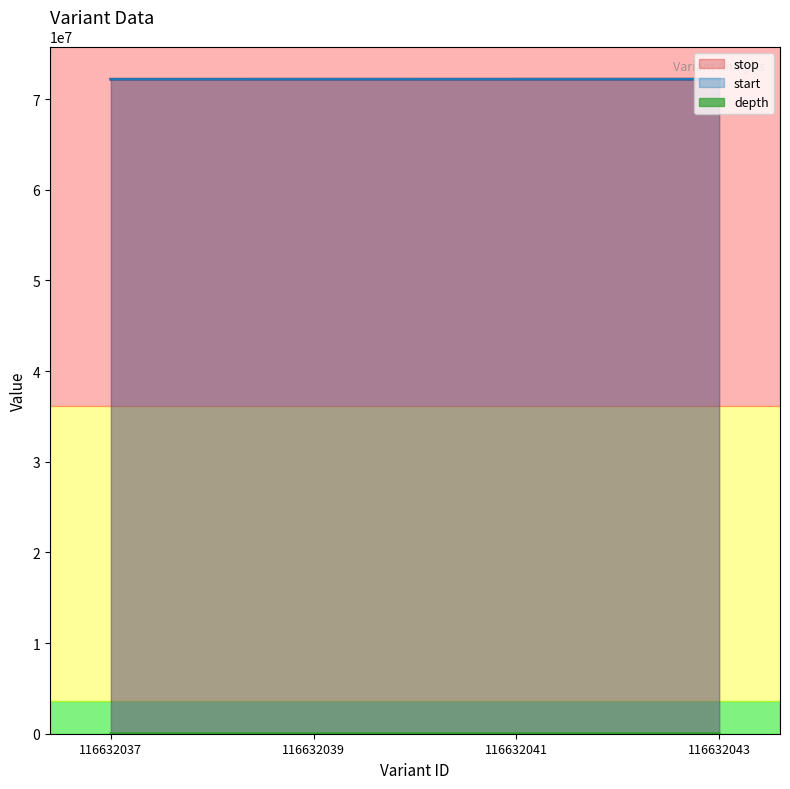

Which has a higher value, 116632037 or 116632039?

116632037